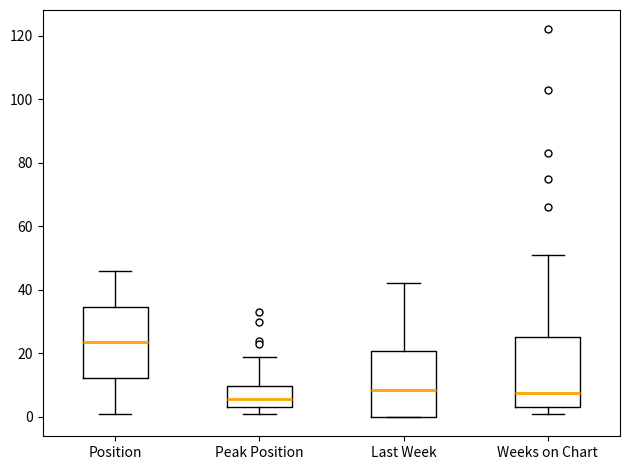

Which box's median line is the lowest?

Peak Position